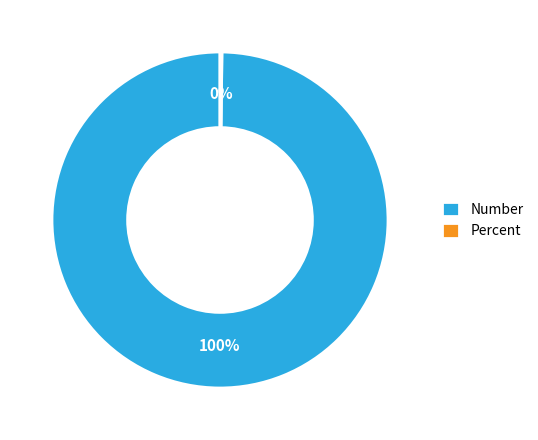

True or false: Number accounts for 100% of the total.

True